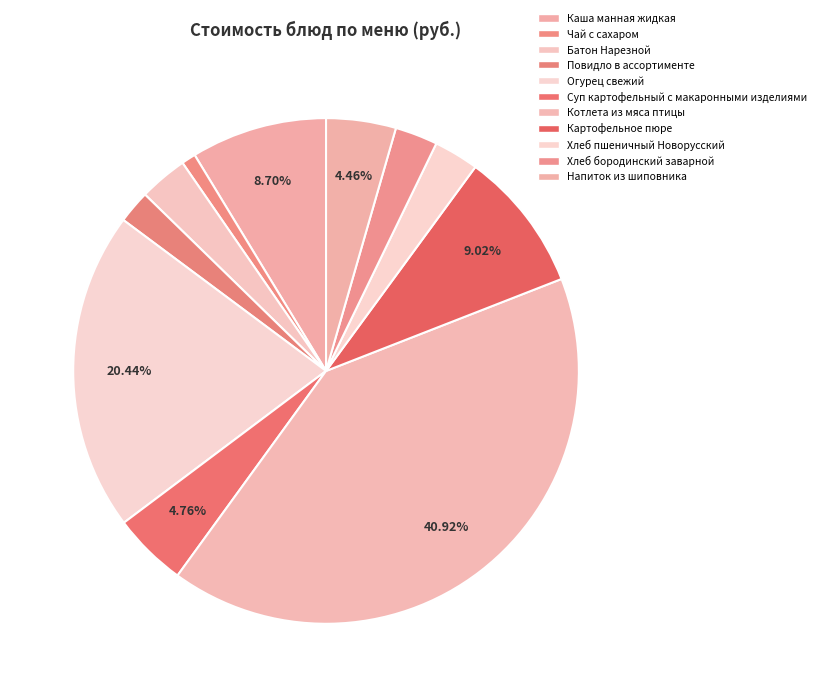

What is the smallest slice in the pie chart?

Чай с сахаром